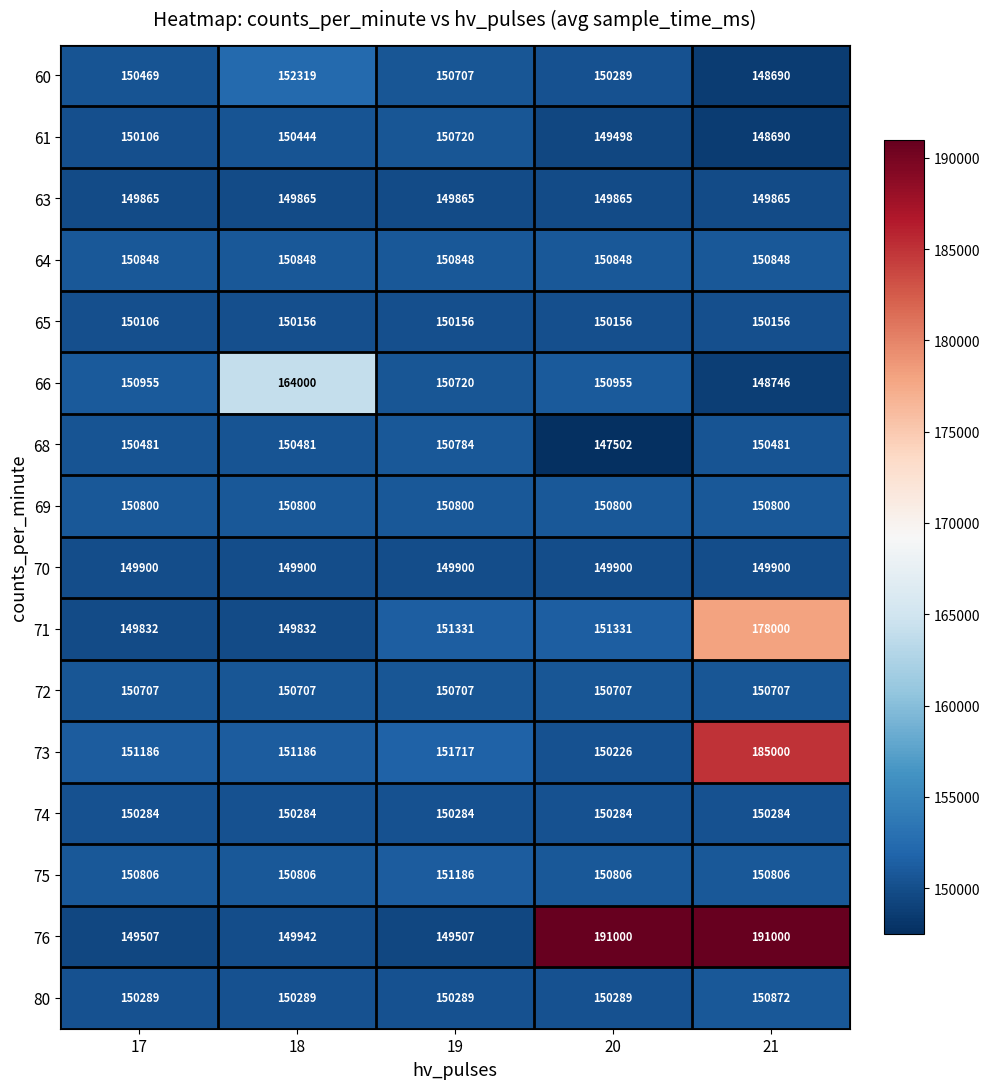

Rank the series by their maximum value, from lowest to highest.

63, 70, 65, 74, 72, 61, 68, 69, 64, 80, 75, 60, 66, 71, 73, 76